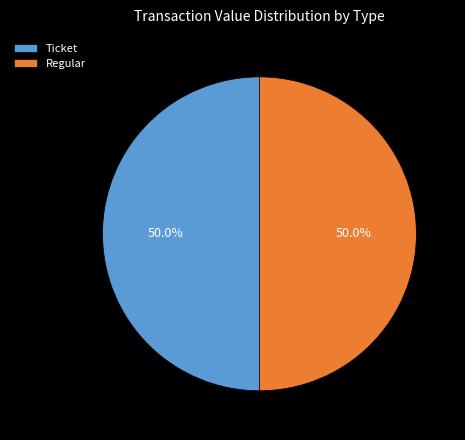

How many slices are in this pie chart?

2